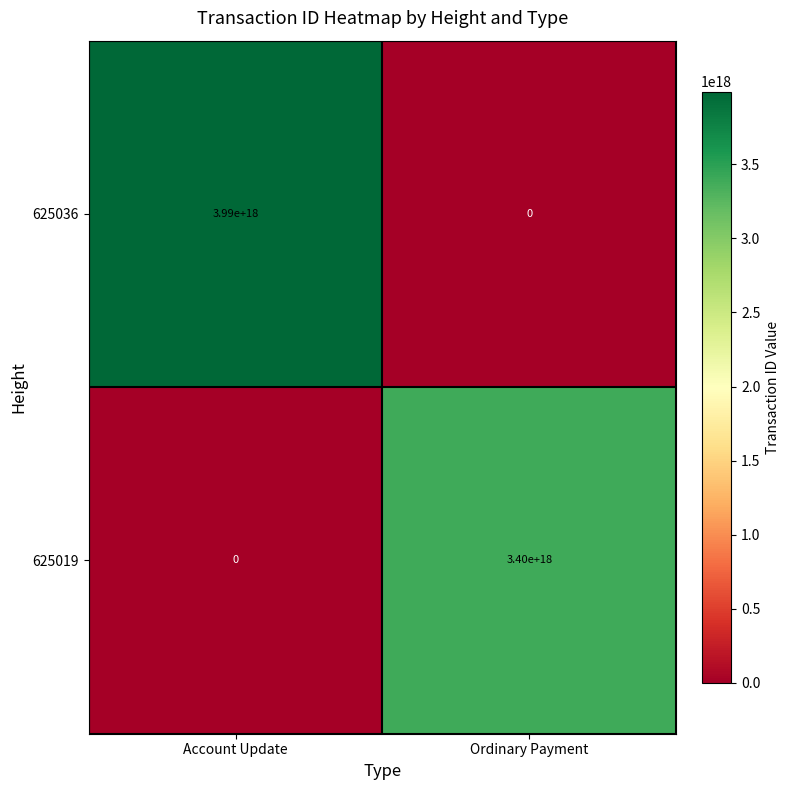

Which series has the largest range (max minus min)?

625036